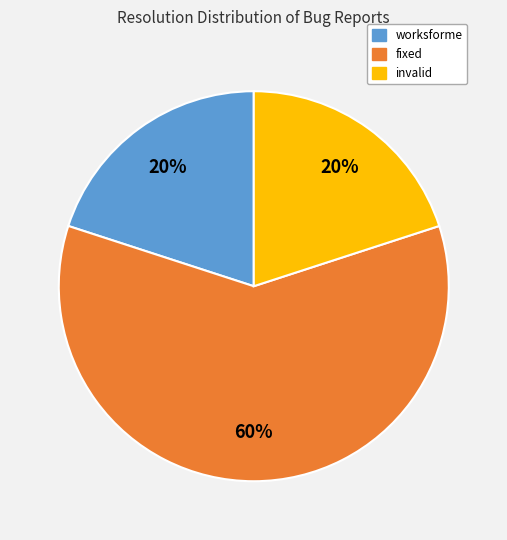

What percentage is the fixed slice, to the nearest percent?

60%